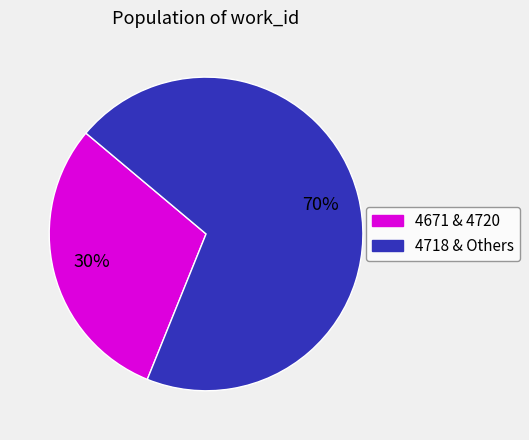

Is there a majority slice in this chart?

Yes